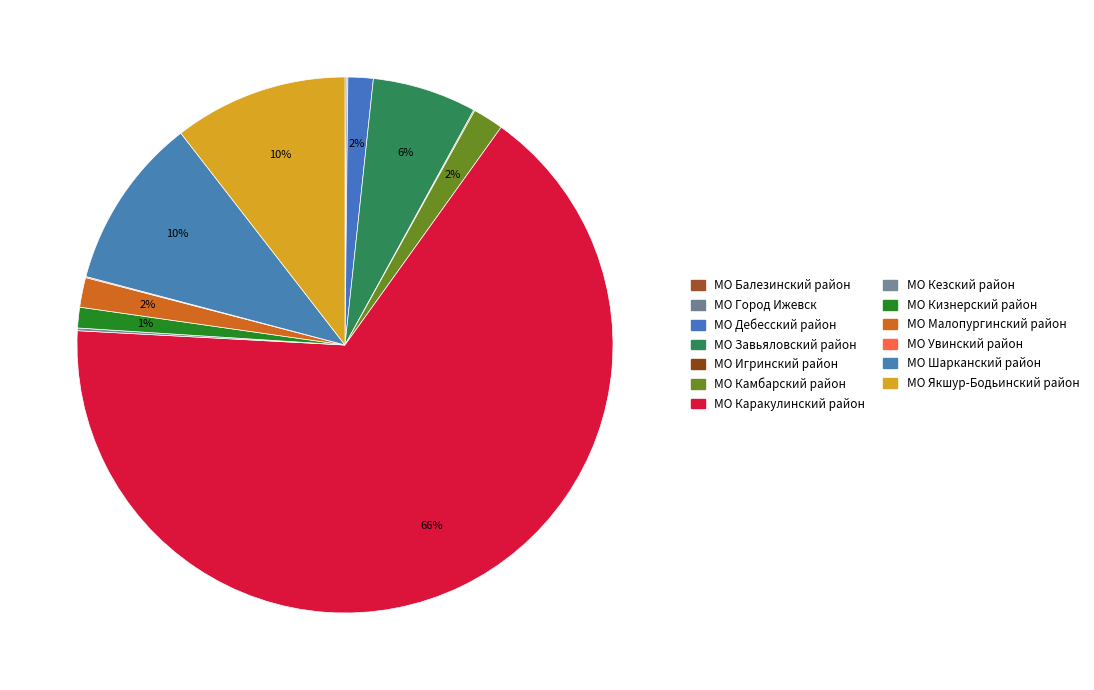

What is the ratio of the value at МО Завьяловский район to the value at МО Якшур-Бодьинский район?

0.6